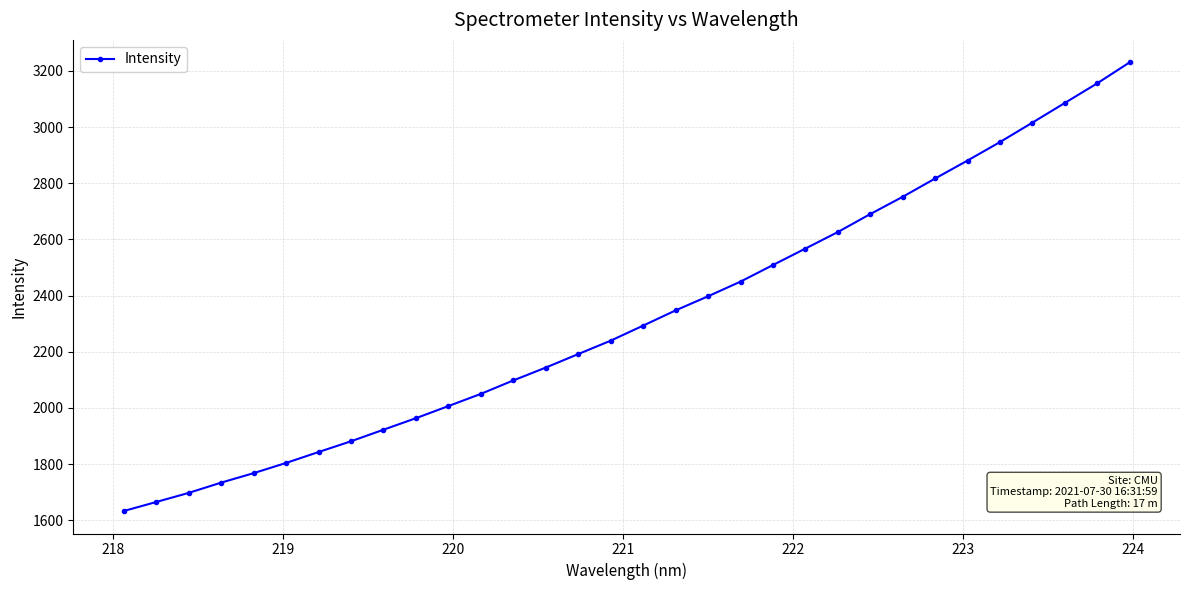

What is the value of the 24th point from the left?

2690.5